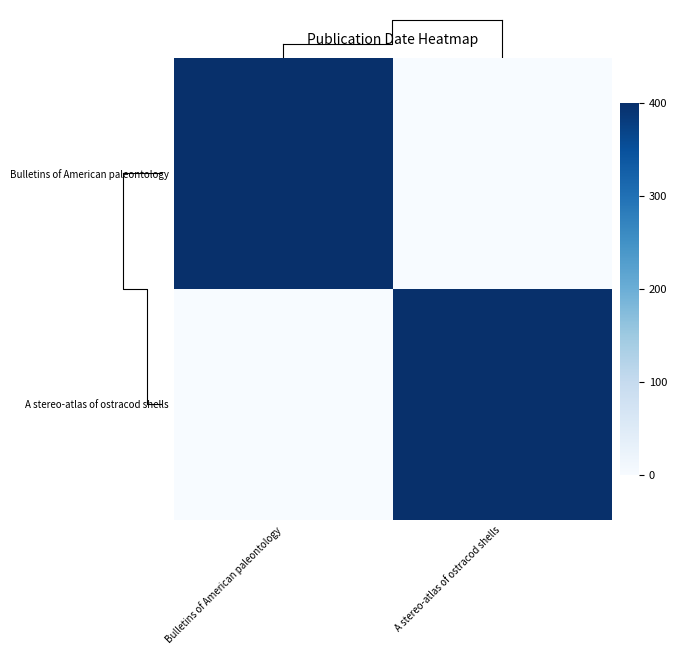

Is it true that Bulletins of American paleontology equals 132 at A stereo-atlas of ostracod shells?

False